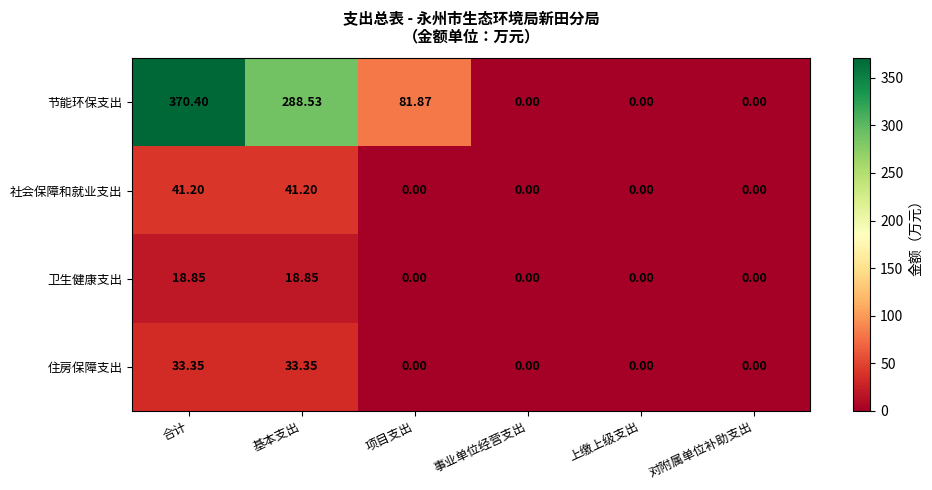

List the series in order of their peak value, lowest first.

卫生健康支出, 住房保障支出, 社会保障和就业支出, 节能环保支出